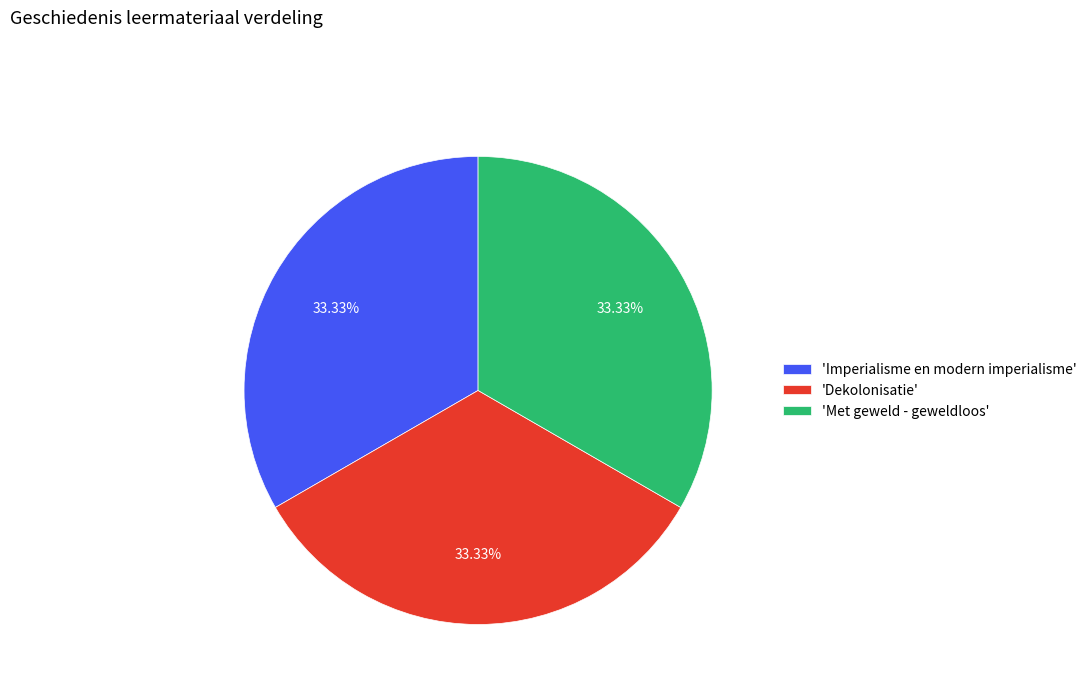

Do 'Imperialisme en modern imperialisme' and 'Dekolonisatie' together represent more than half of the pie?

Yes